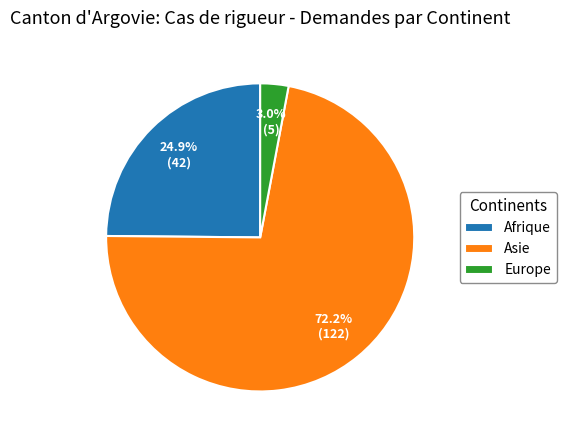

Rank the categories by value from highest to lowest.

Asie, Afrique, Europe